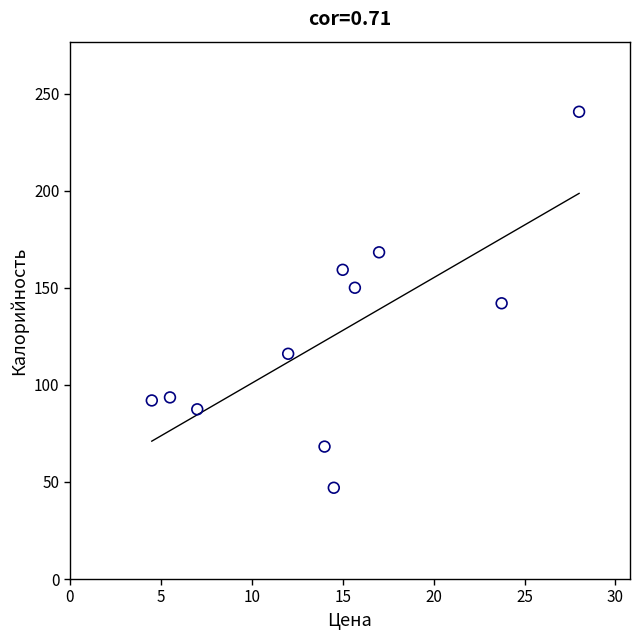

What is the range of X values (max minus min)?

23.5